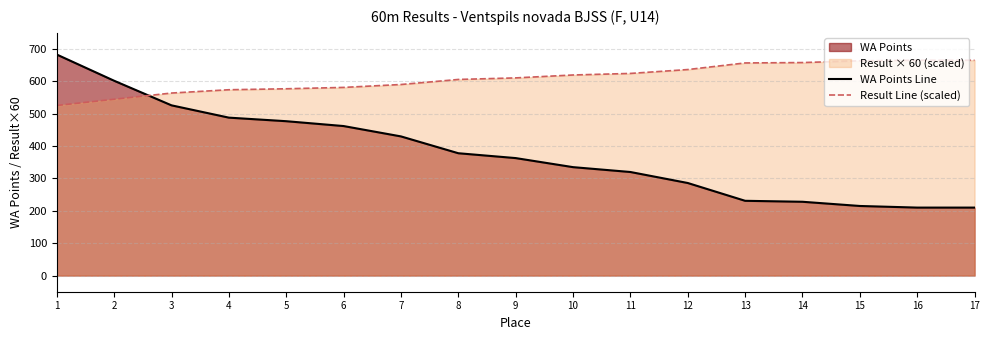

True or false: WA Points Line has a value of 231.0 at 13.

True